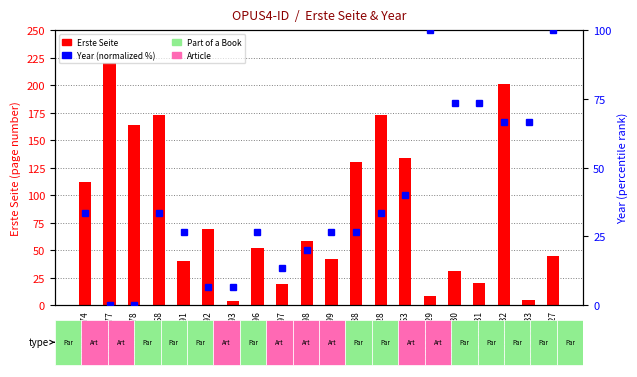

What is the difference between the maximum and minimum values in the Erste Seite series?

216.0